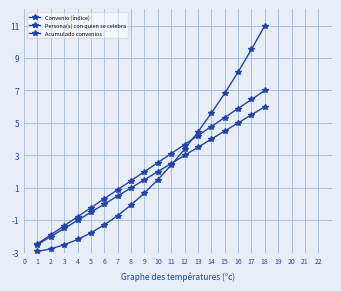

True or false: Acumulado convenios has more than 2 points higher than both neighbors.

False